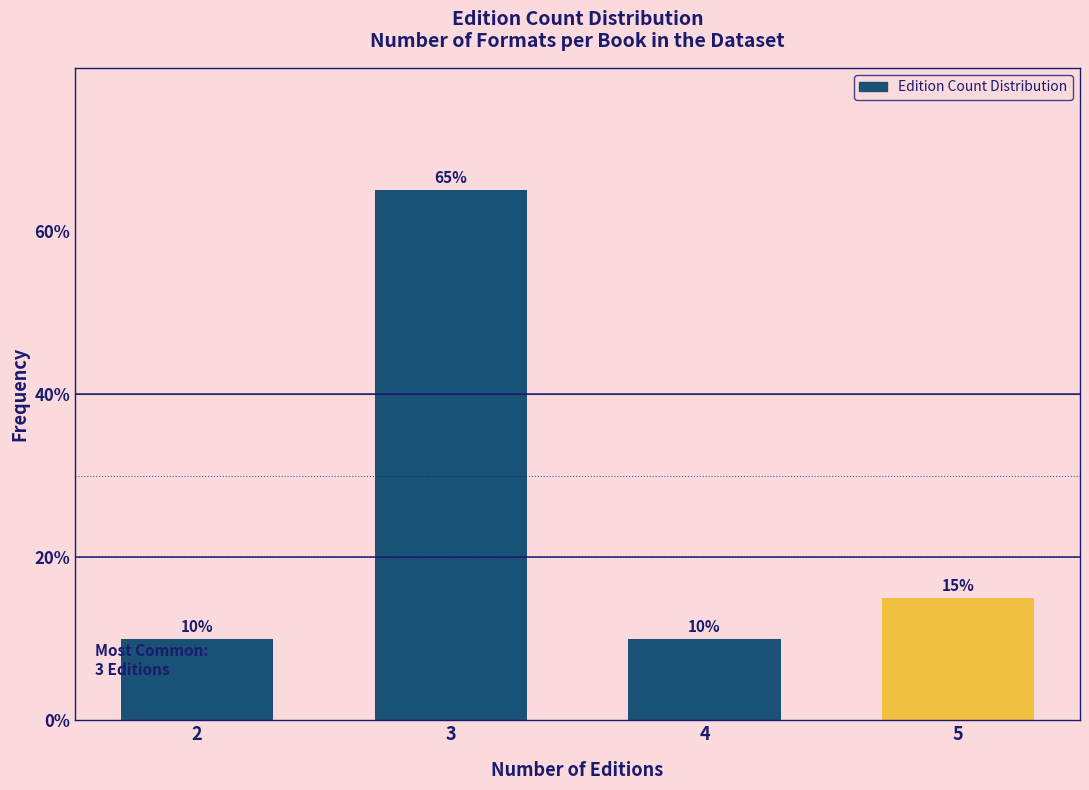

Reading right to left, list all the values displayed in this chart.

5=15	4=10	3=65	2=10